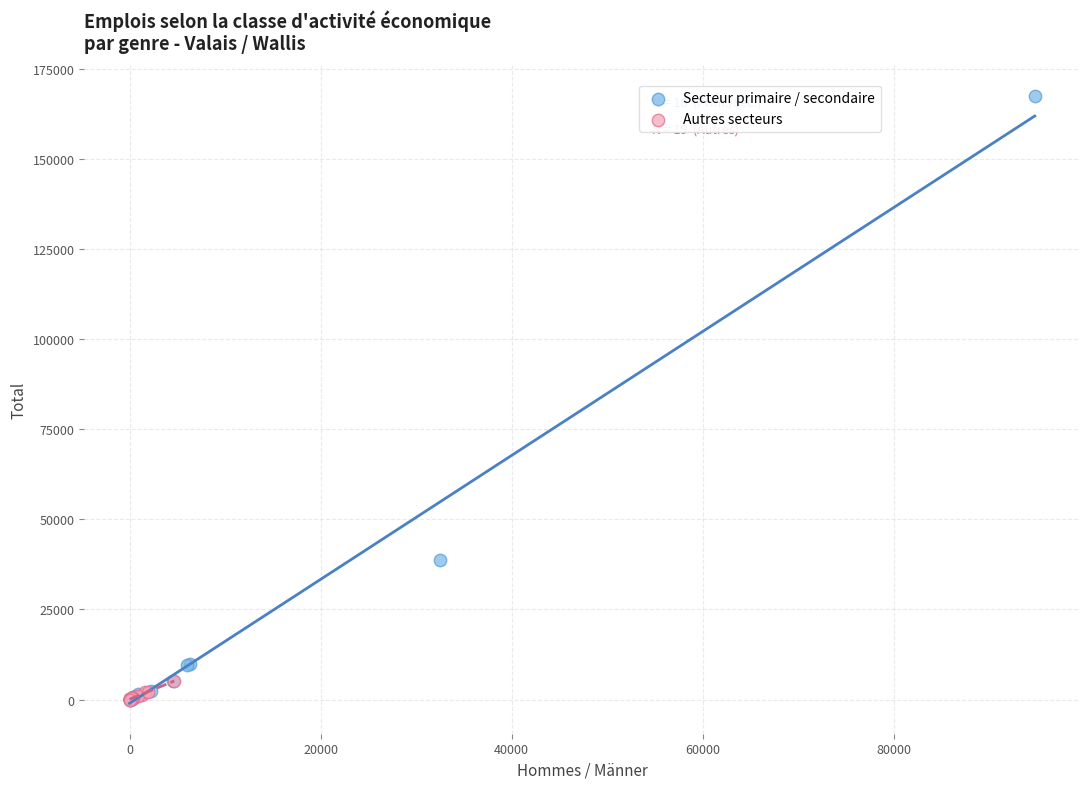

Which series has the largest Y range (max minus min)?

Secteur primaire / secondaire